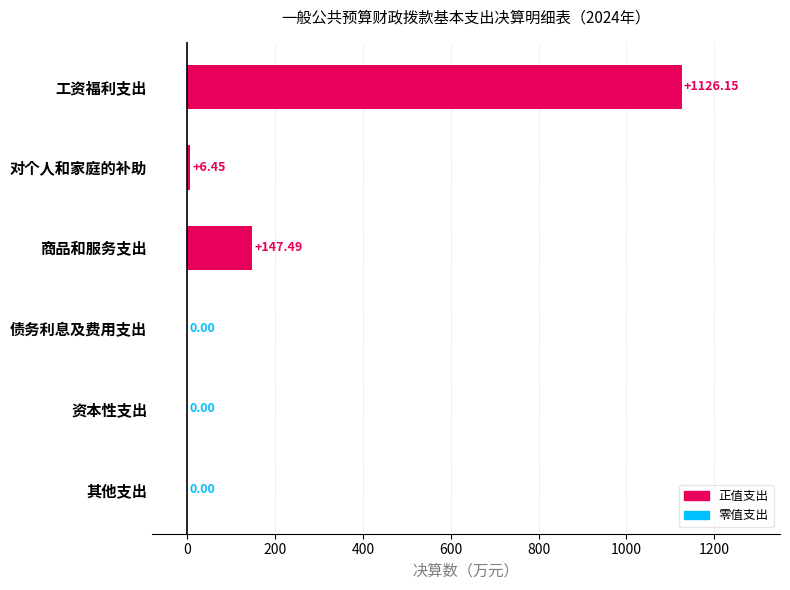

At which label is the value closest to 563?

商品和服务支出